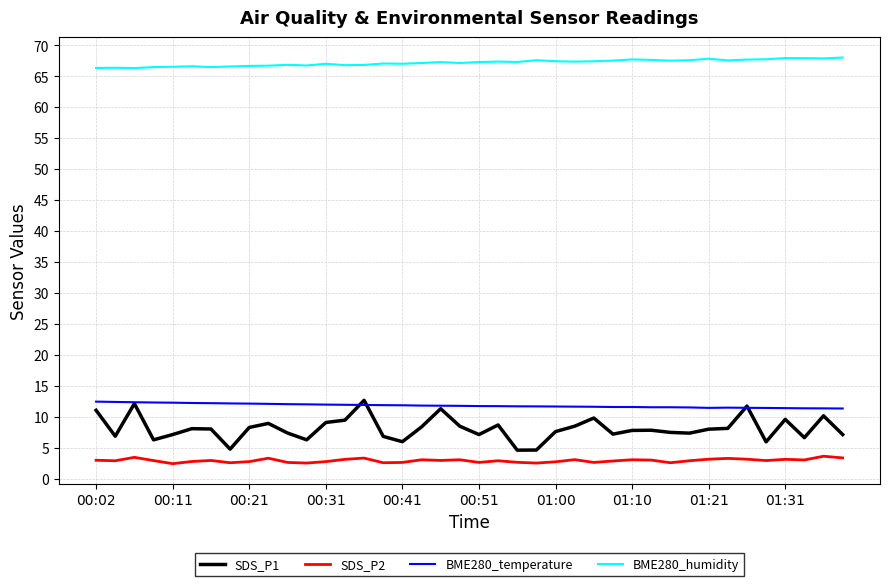

Which series has the largest total across all categories?

BME280_humidity